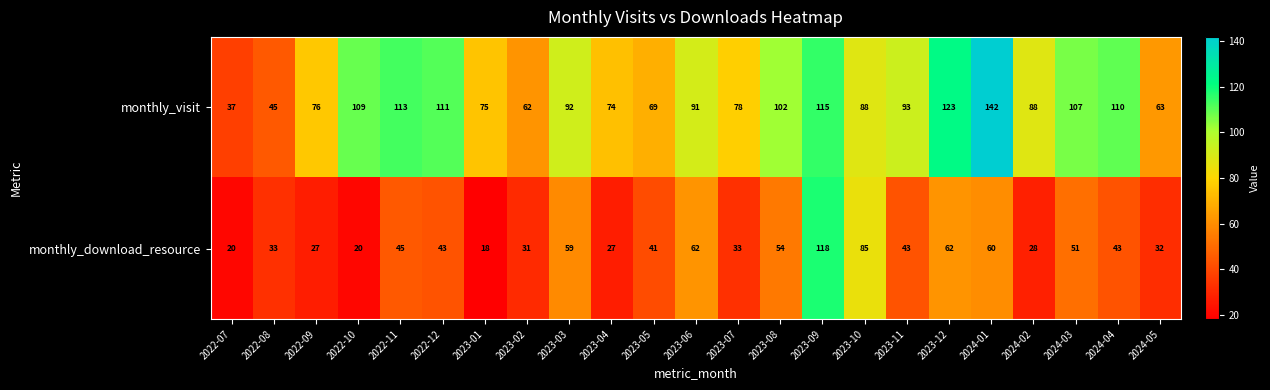

At which category does the chart reach its peak across all series?

2024-01